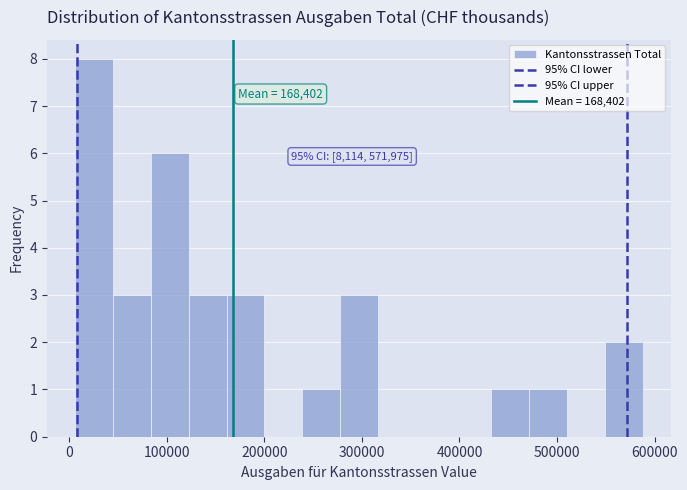

Read against the x-axis, roughly where is the centre of the tallest bar?

30000